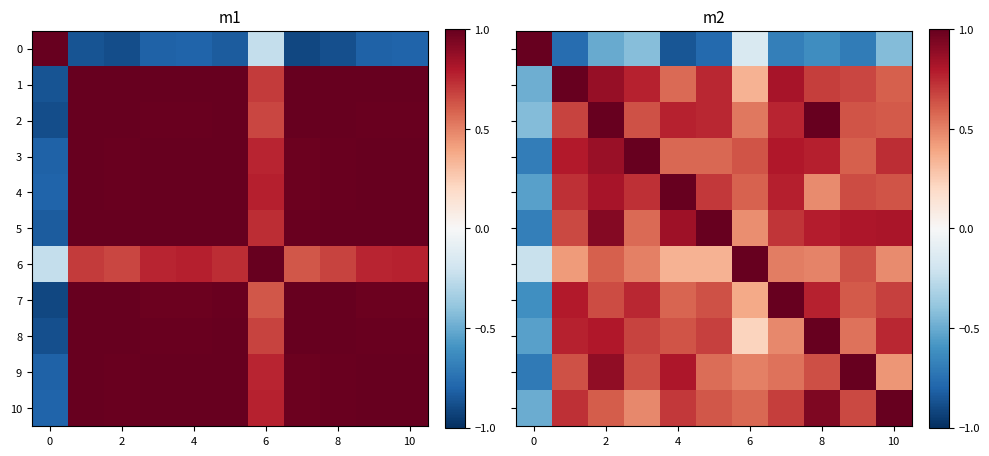

At which category is the sum across all series the highest?

2